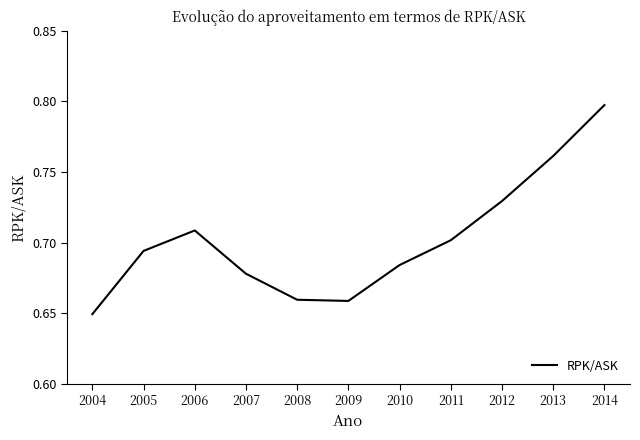

Which has a higher value, 2005 or 2008?

2005